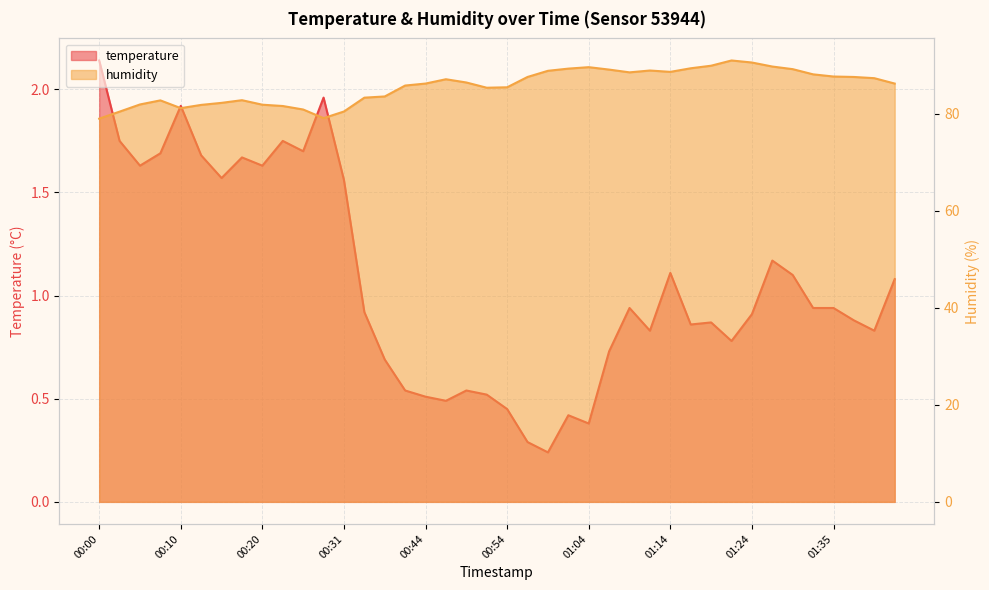

At which category is the sum across all series the highest?

01:22